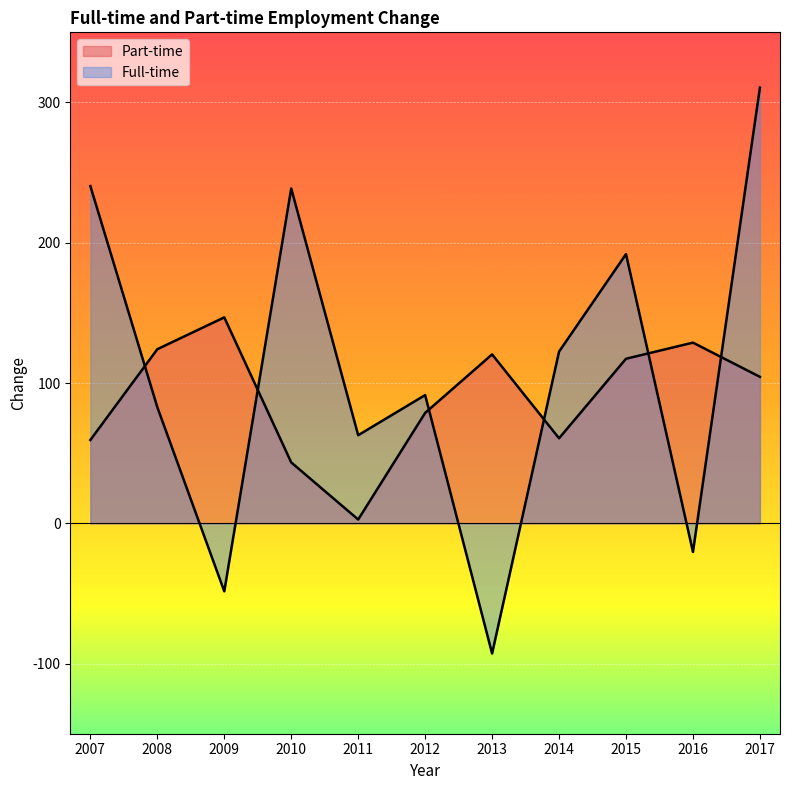

At which category does Full-time reach its first local peak?

2010